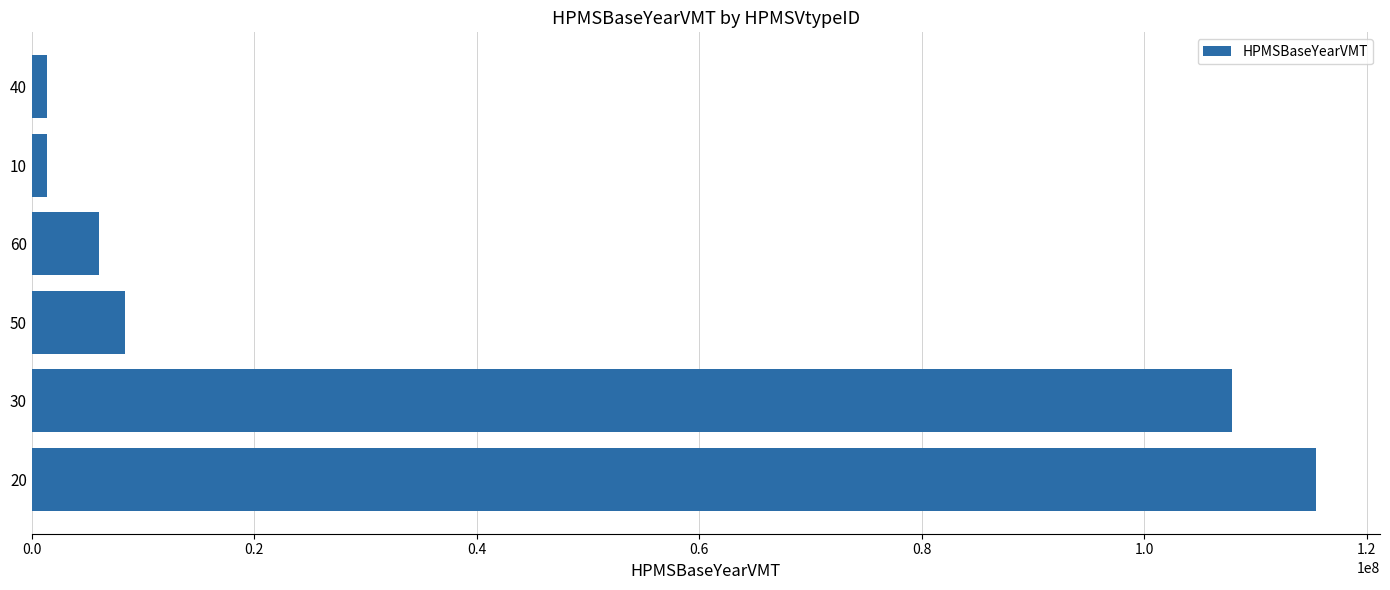

The value at 20 is 115407495.4. True or false?

True